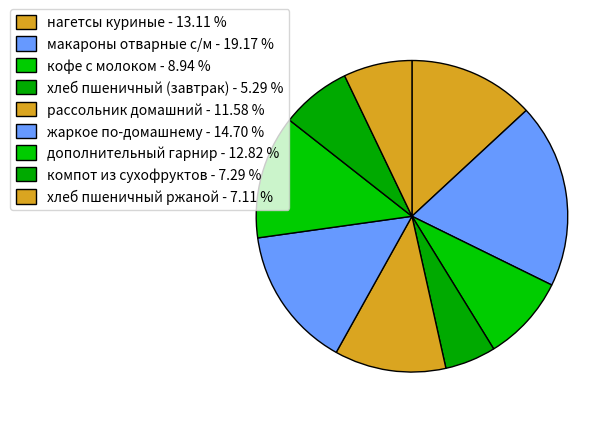

Count the number of slices in the pie.

9